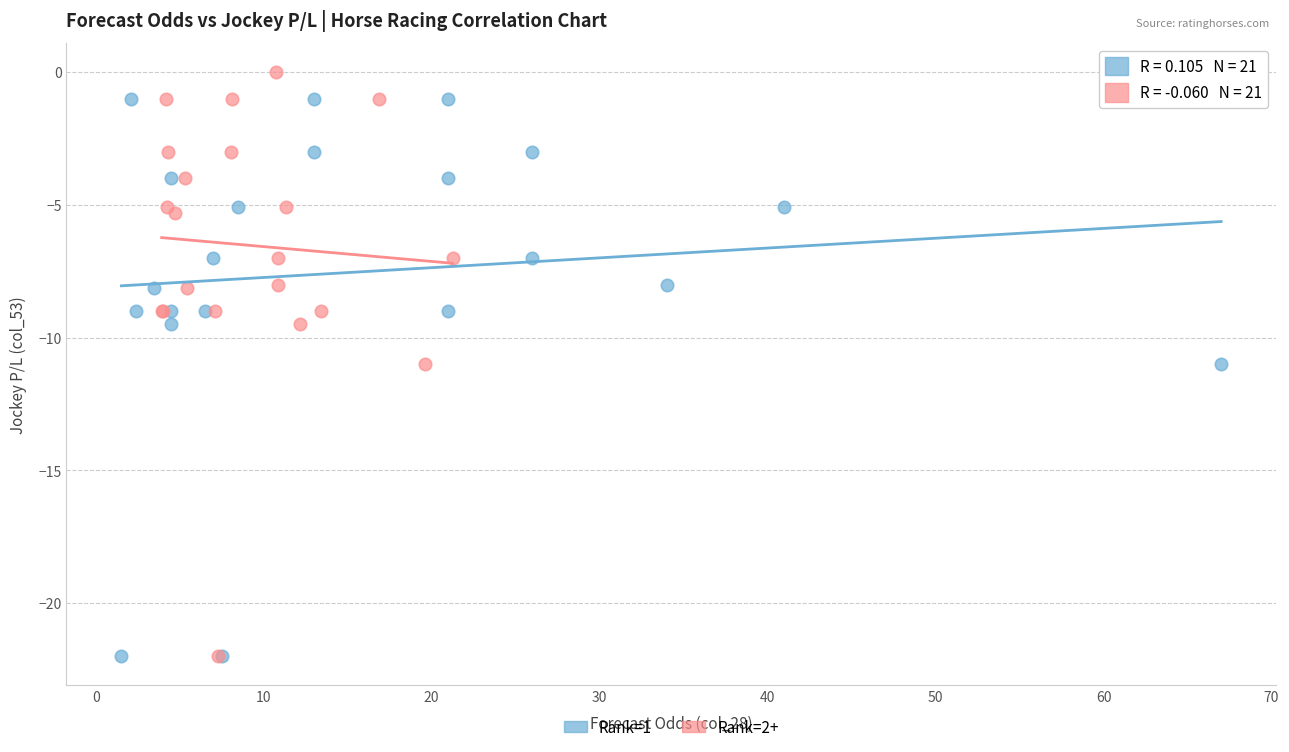

What are all the series names shown in the legend?

Rank=1, Rank=2+